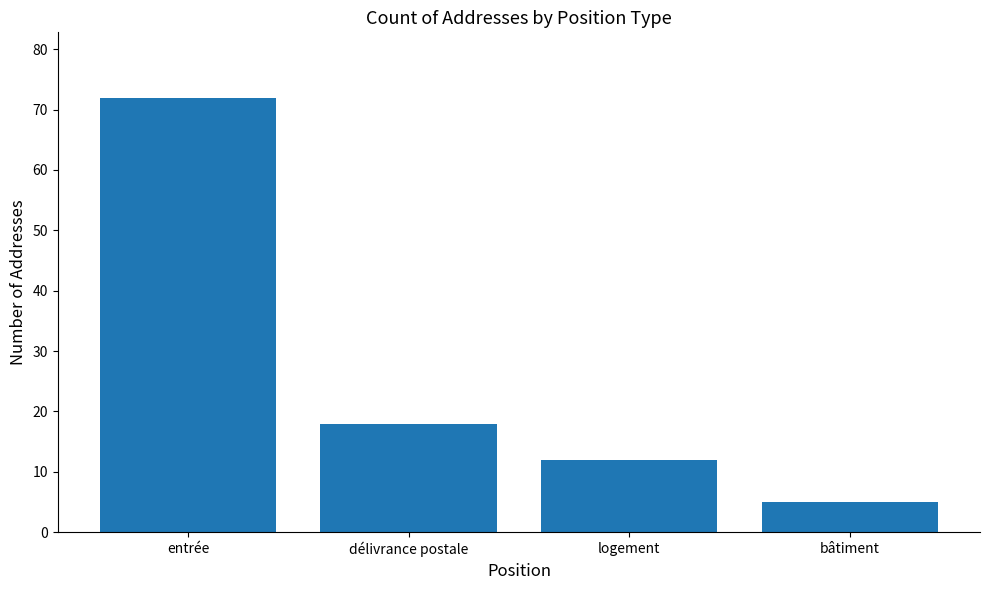

Count the number of data series in this chart.

1